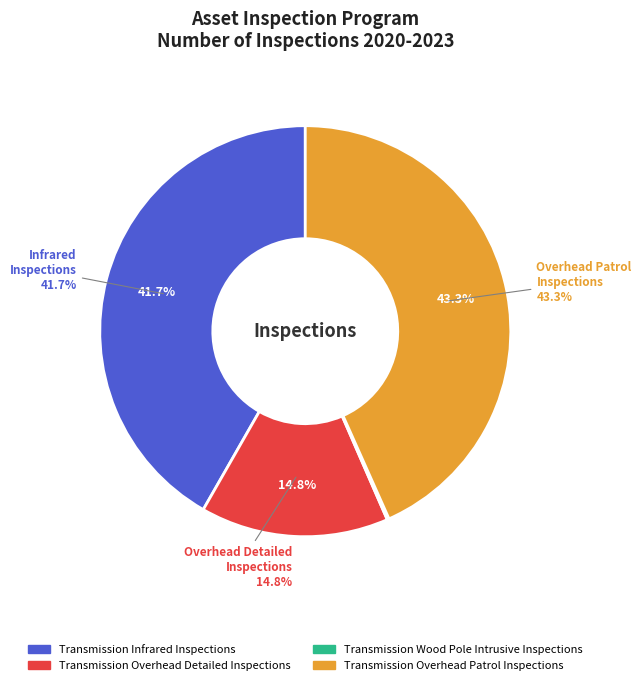

Does Transmission Overhead Patrol Inspections account for over 50% of the chart?

No